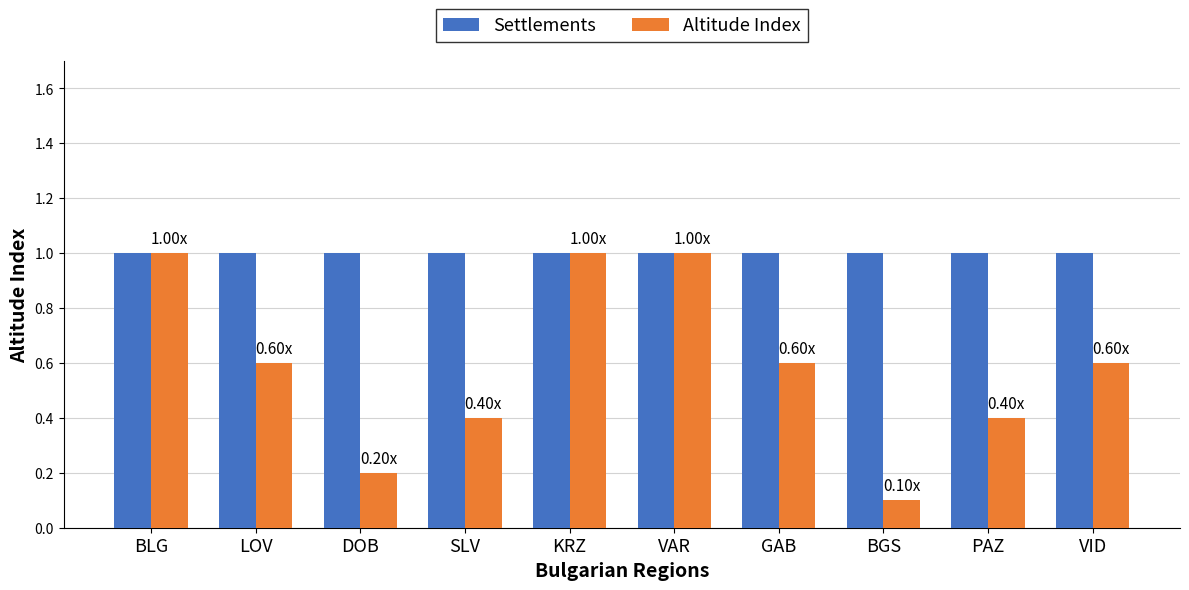

How many bars are there in each group?

2